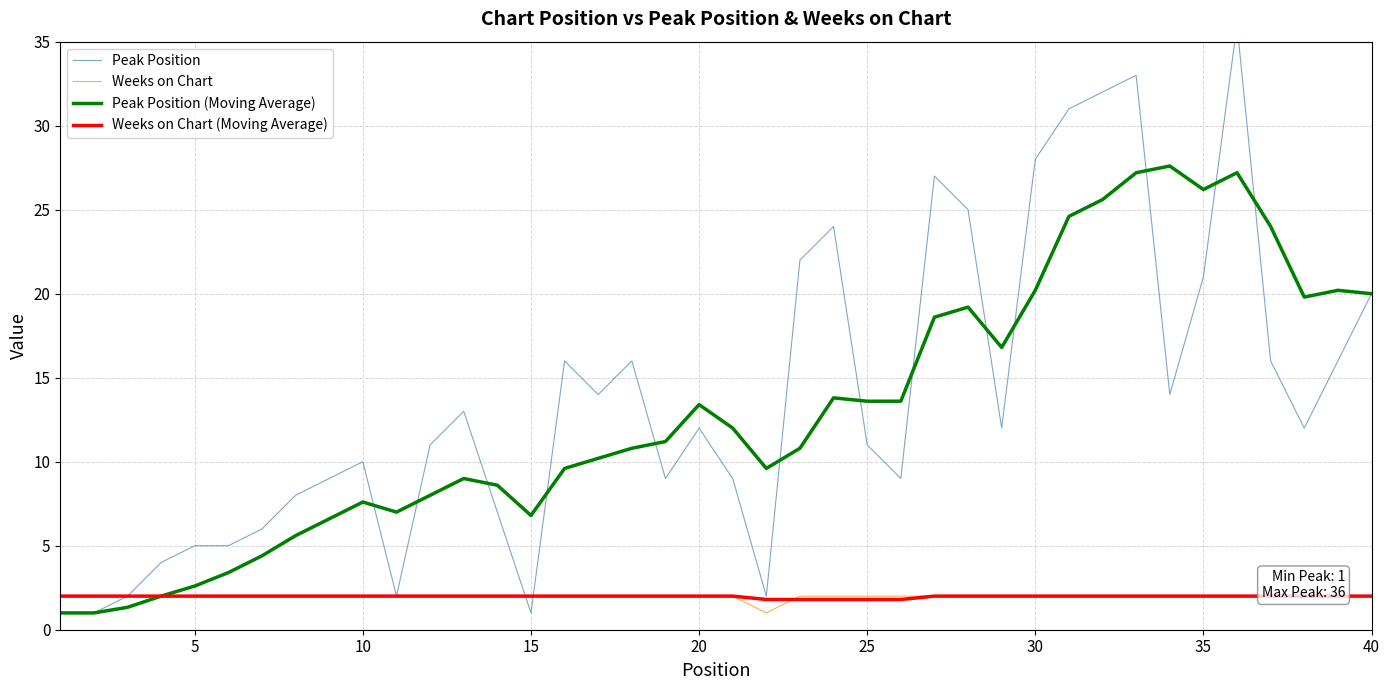

What is the lowest value of the Peak Position (Moving Average) series?

1.0